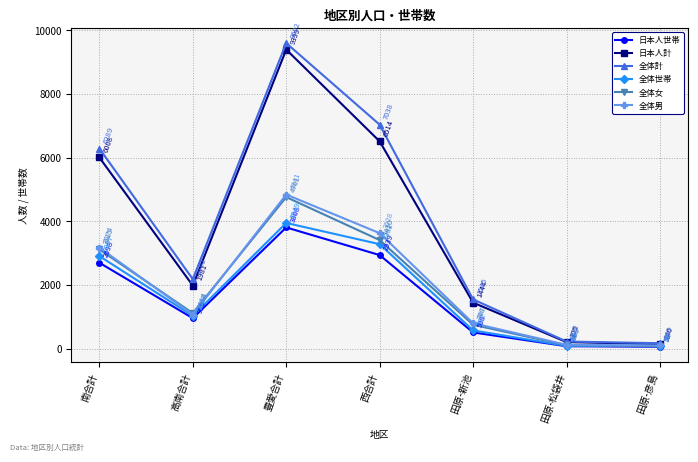

Is the value of 全体女 at 田原-松袋井 greater than the value of 日本人計 at 高南合計?

No